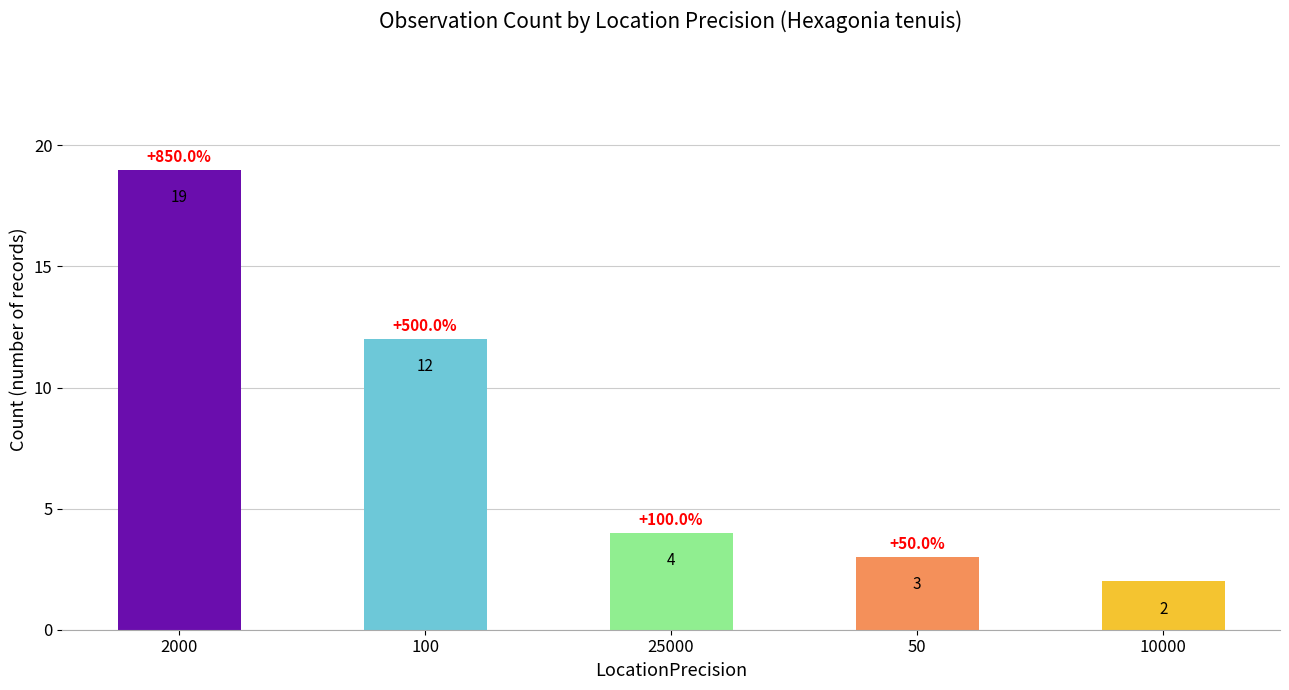

Reading left to right, what are all the values shown in this chart?

19	12	4	3	2